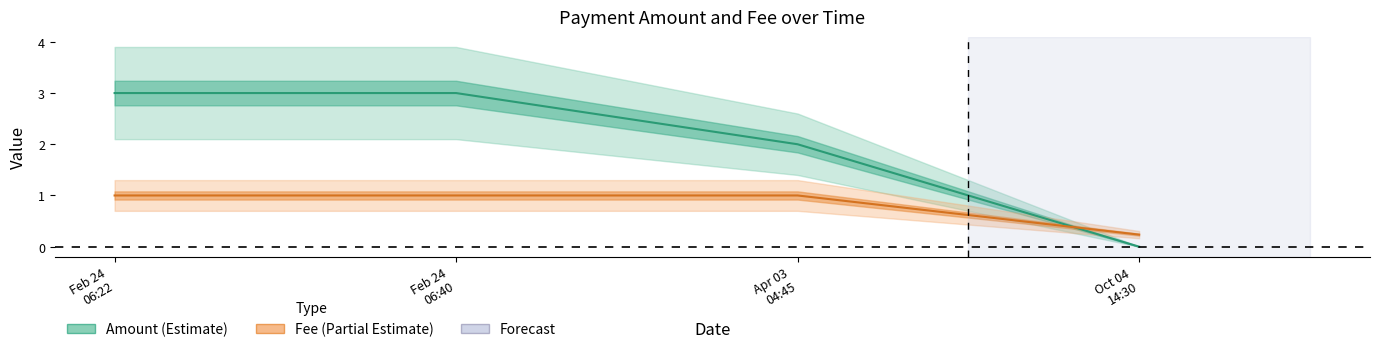

How many intersections are there between Amount and Fee?

1